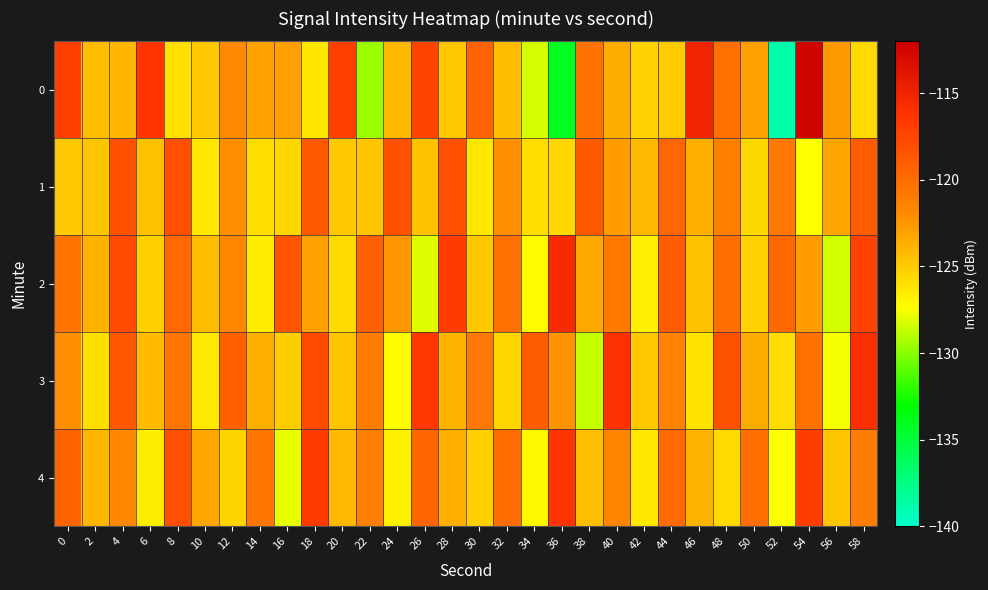

List the series in order of their overall mean, highest first.

2, 3, 4, 1, 0